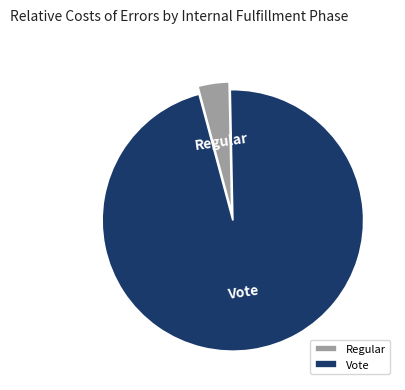

Do Regular and Vote together represent more than half of the pie?

Yes